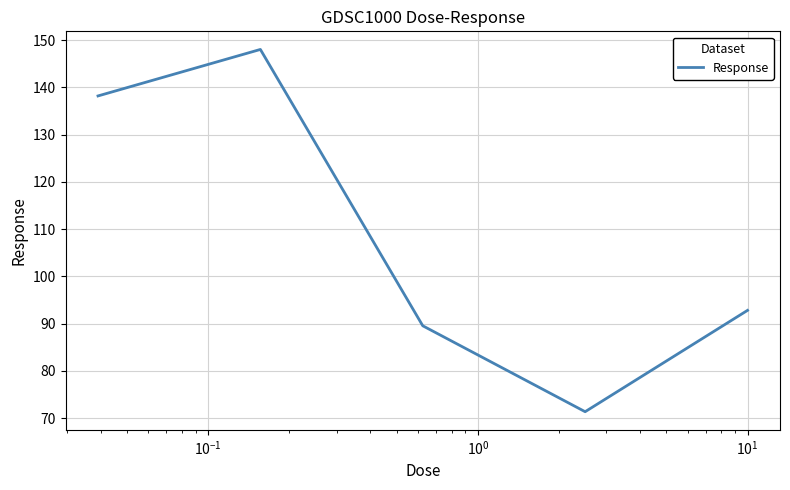

How many interior local valleys (lower than both neighbors) does the data have?

1